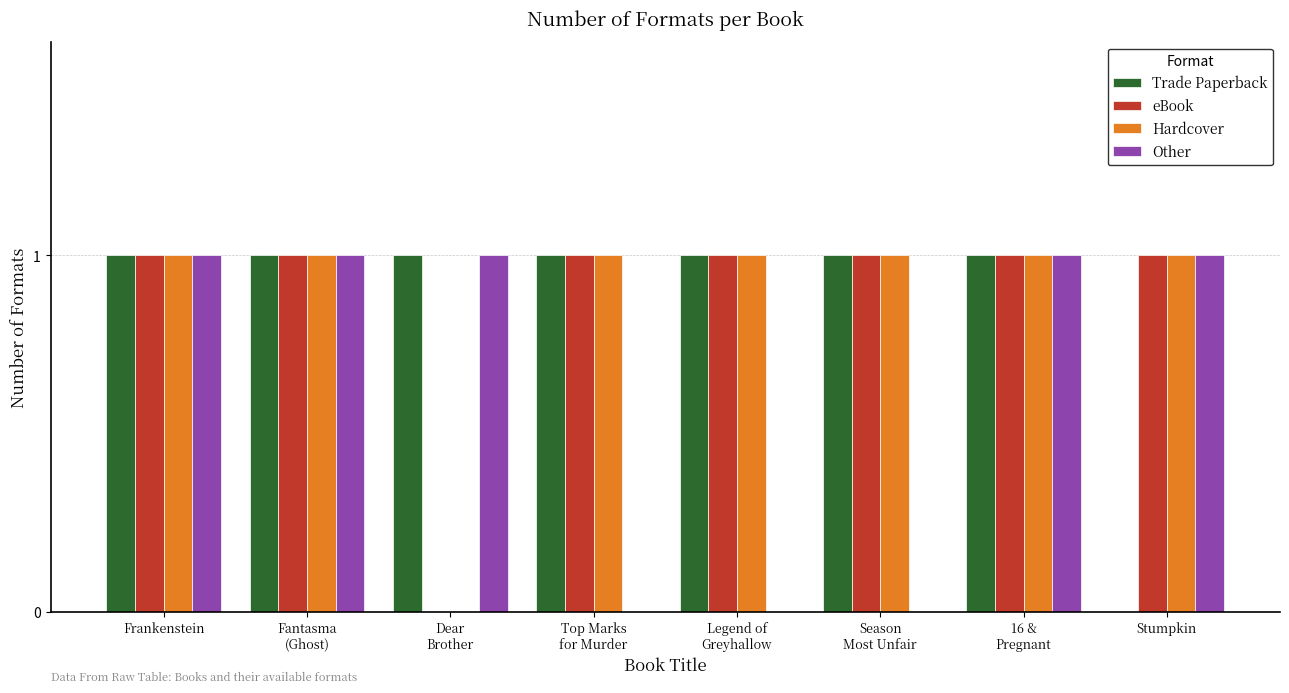

True or false: Other has a value of 1 at Frankenstein.

True